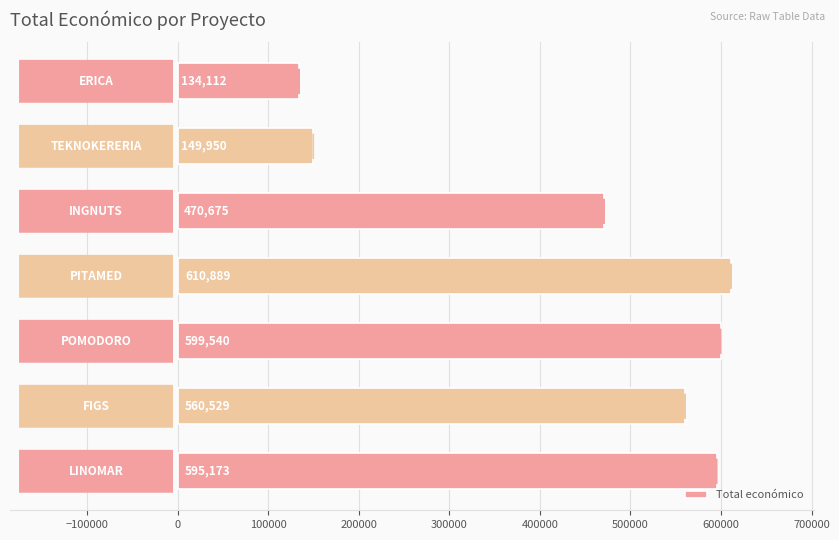

Reading top to bottom, extract all data points from this chart.

134112	149950	470675	610889	599540	560529	595173